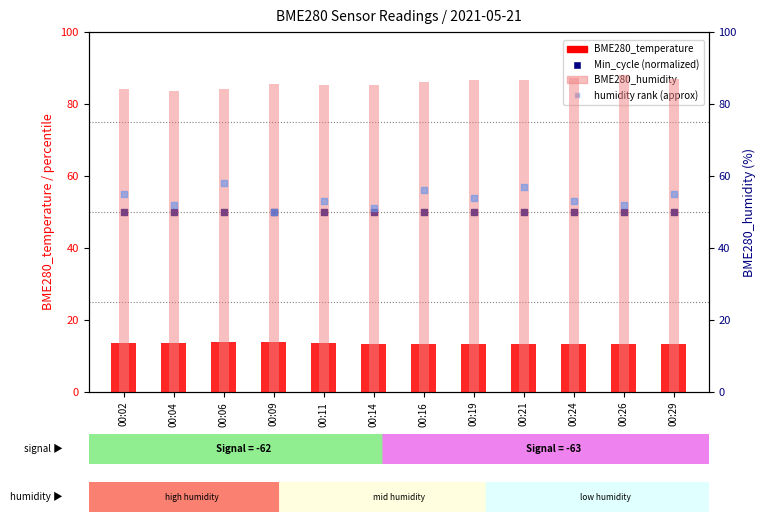

Is the value of BME280_temperature at 00:26 greater than the value of BME280_humidity at 00:02?

No